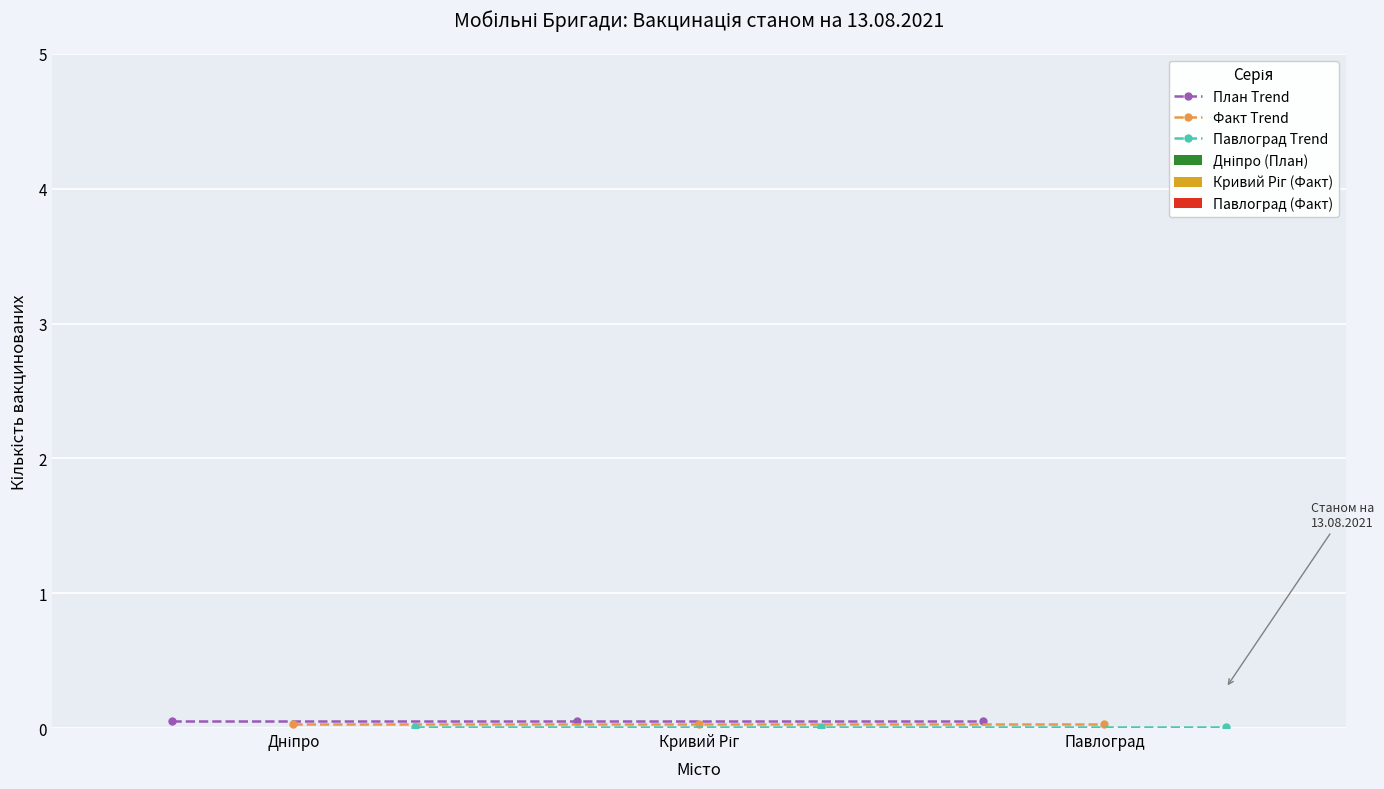

Reading left to right, list all the values displayed in this chart.

План Trend: 0.1	0.1	0.1
Факт Trend: 0.0	0.0	0.0
Павлоград Trend: 0.0	0.0	0.0
Дніпро (План): 0.0	0.0	0.0
Кривий Ріг (Факт): 0.0	0.0	0.0
Павлоград (Факт): 0.0	0.0	0.0